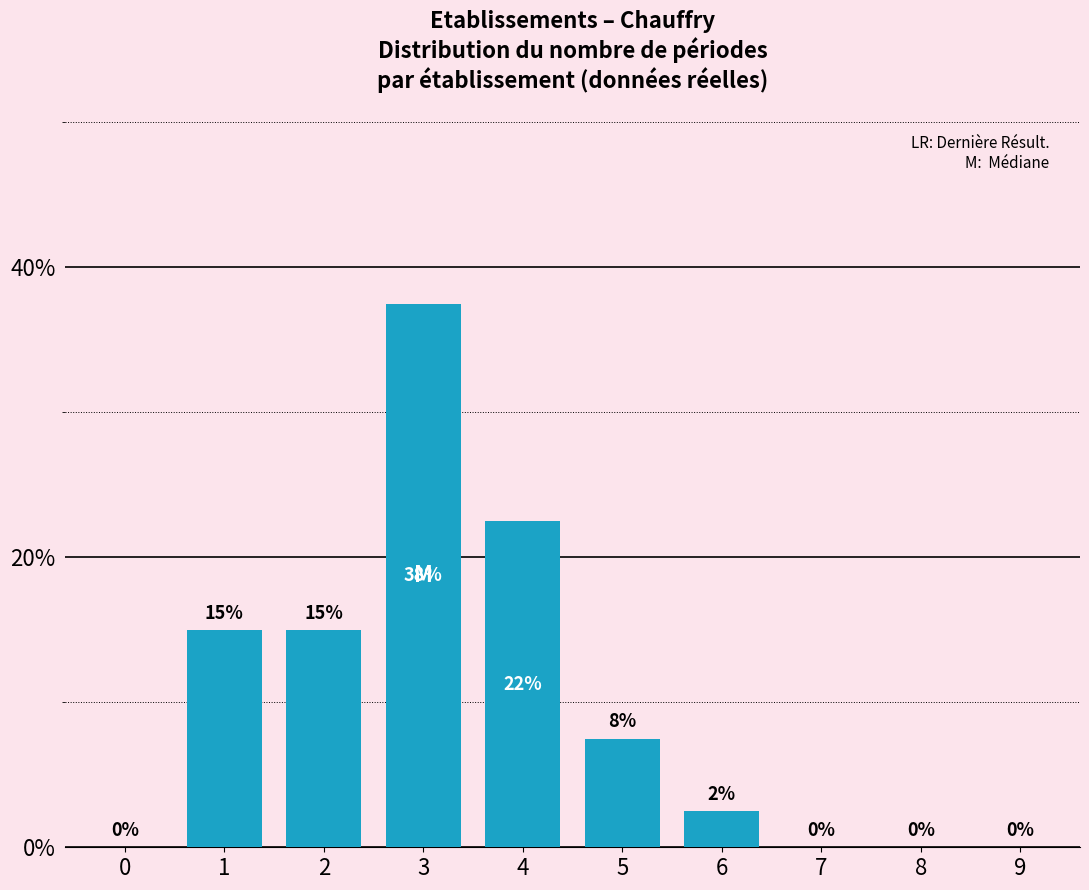

Which has a higher value, 4 or 3?

3